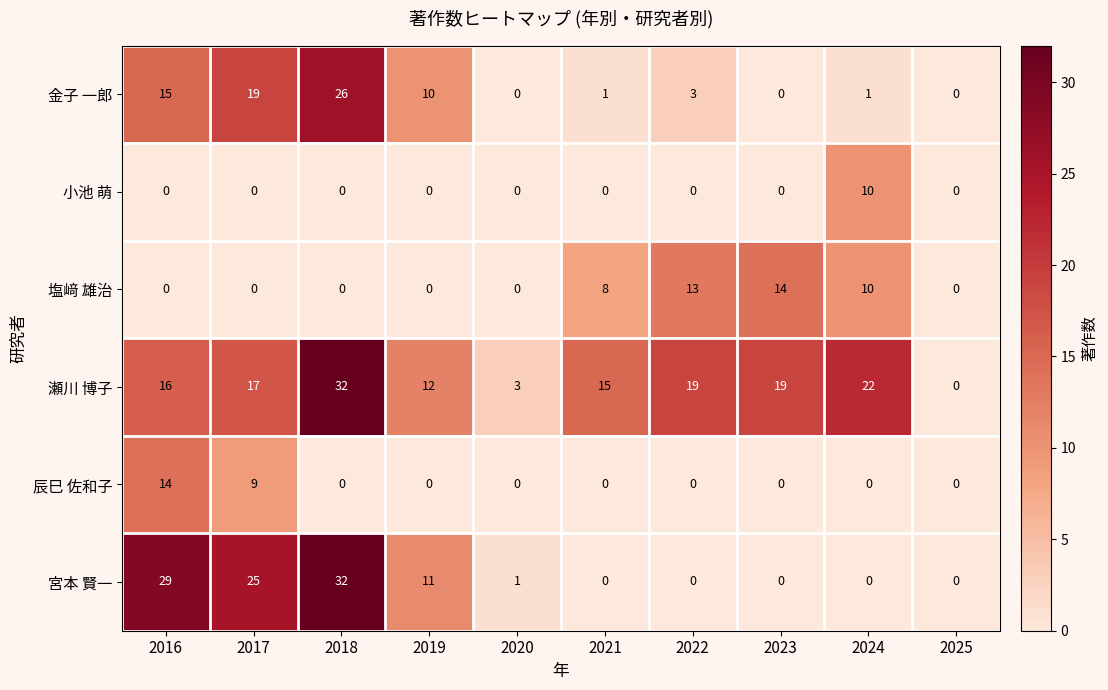

How many data points in 瀬川 博子 are less than 17?

5